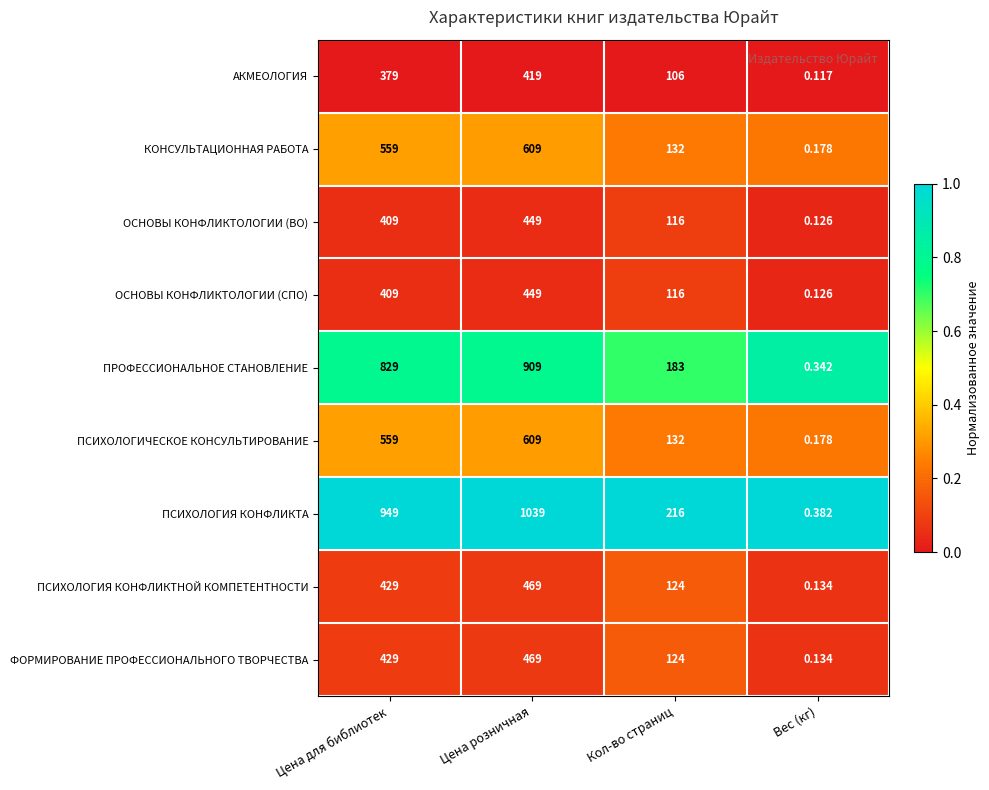

How many categories are shown in the chart?

4